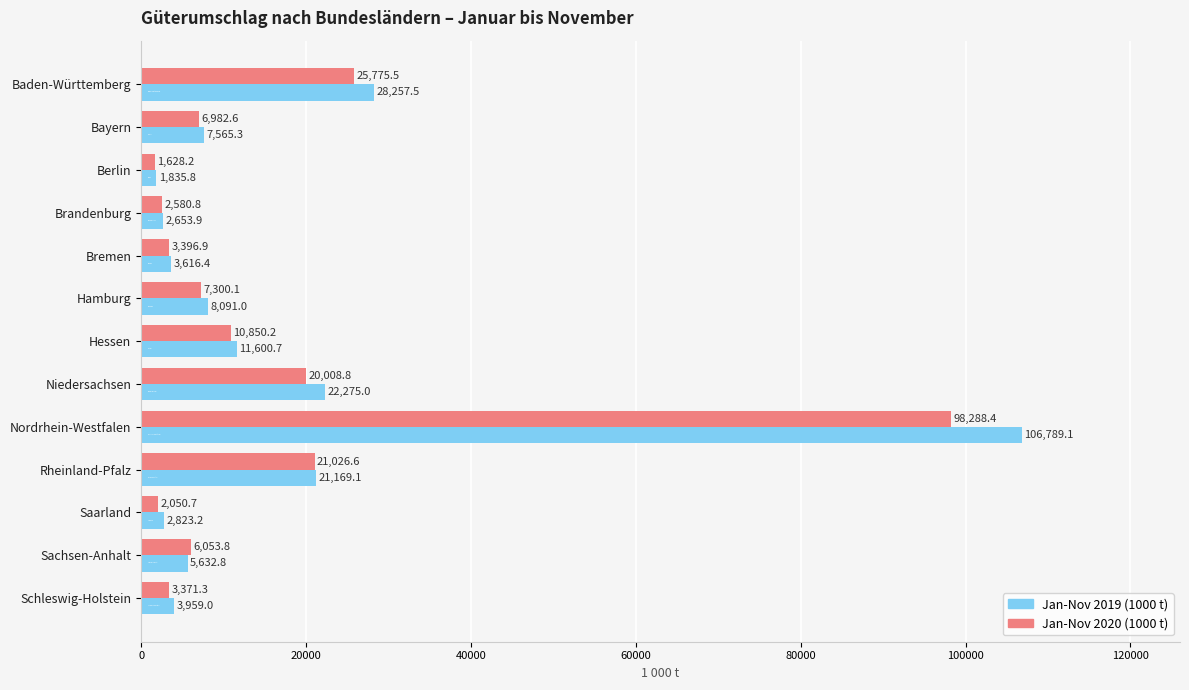

What is the average value of the Jan-Nov 2019 (1000 t) series?

17405.3